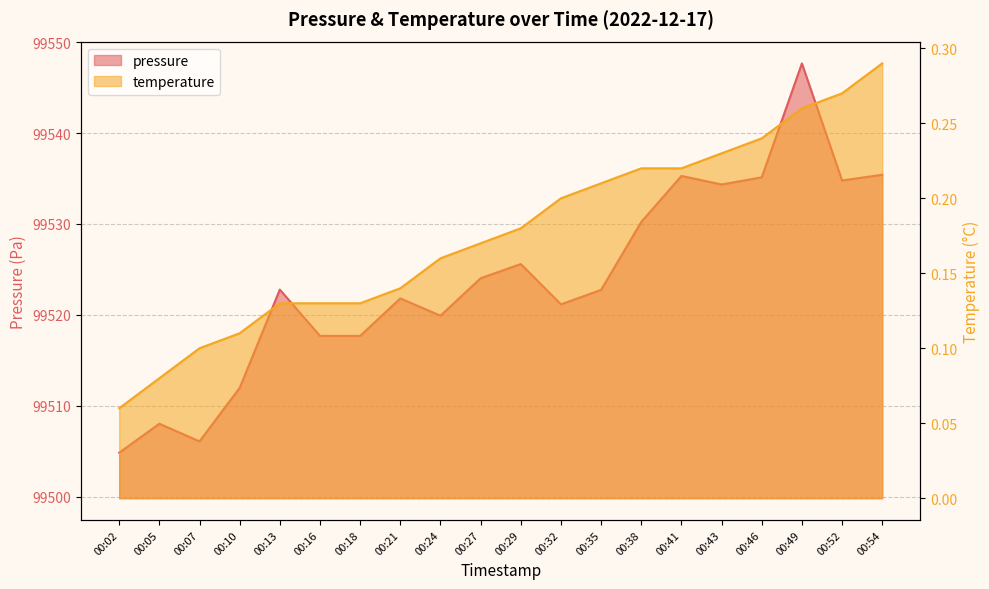

True or false: temperature has more than 2 interior local peaks.

False